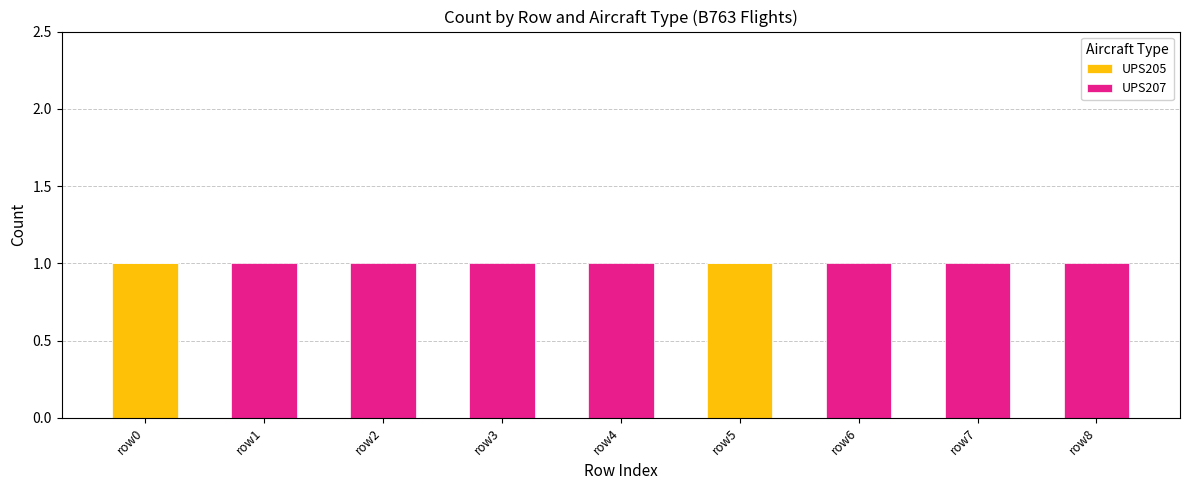

The value of UPS205 at row3 is 0. True or false?

True